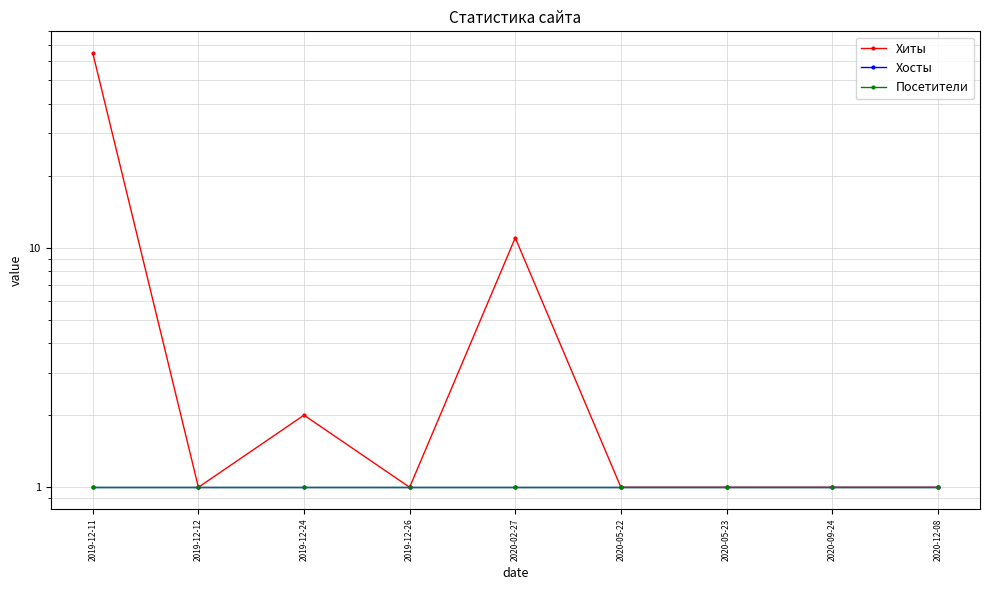

Reading left to right, transcribe all the data shown in this chart.

Хиты: 65	1	2	1	11	1	1	1	1
Хосты: 1	1	1	1	1	1	1	1	1
Посетители: 1	1	1	1	1	1	1	1	1